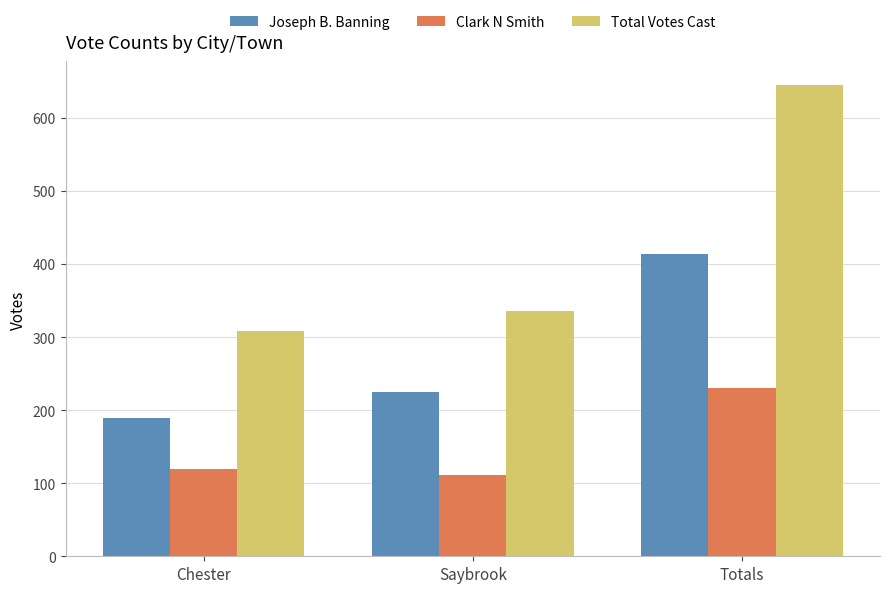

What is the maximum value shown in the chart?

645